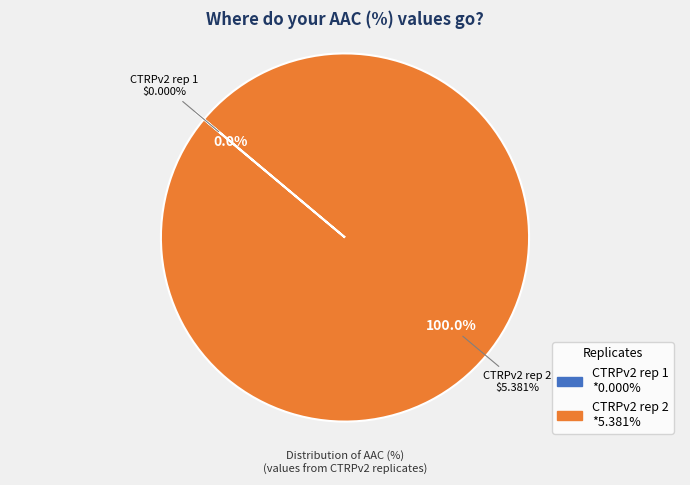

Which category has the smallest portion of the pie?

CTRPv2 rep 1